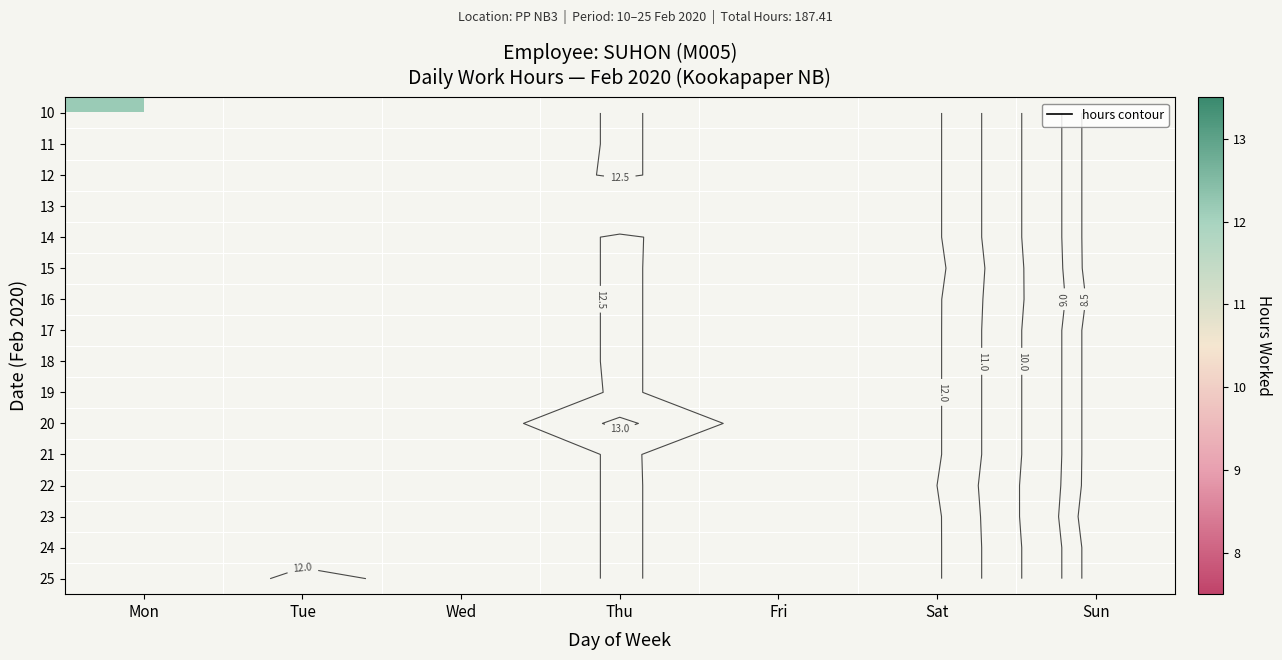

What is the difference between the 25 values at Tue and Sat?

11.9